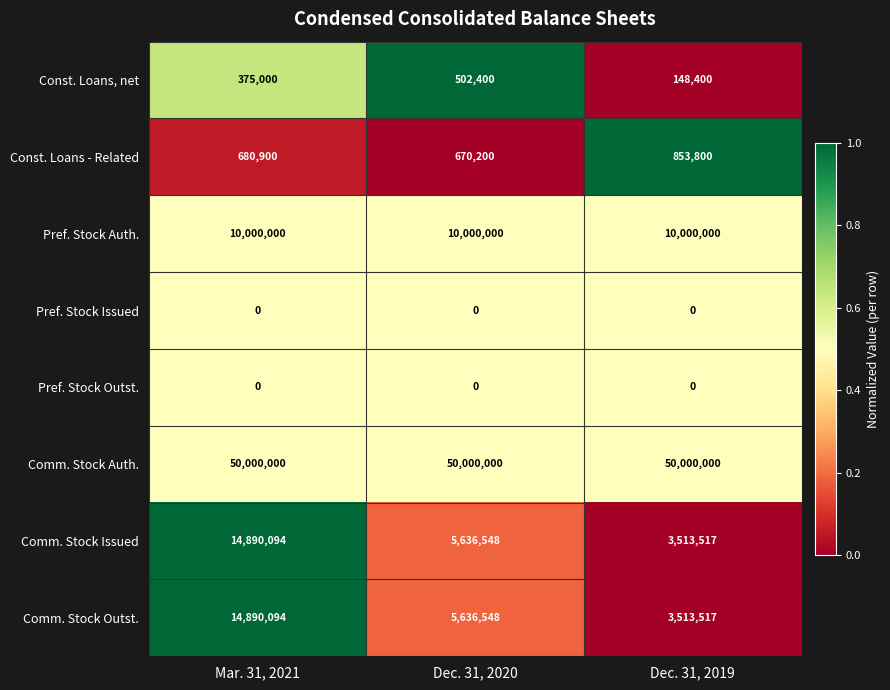

What is the difference between the highest and lowest values at Dec. 31, 2019?

50000000